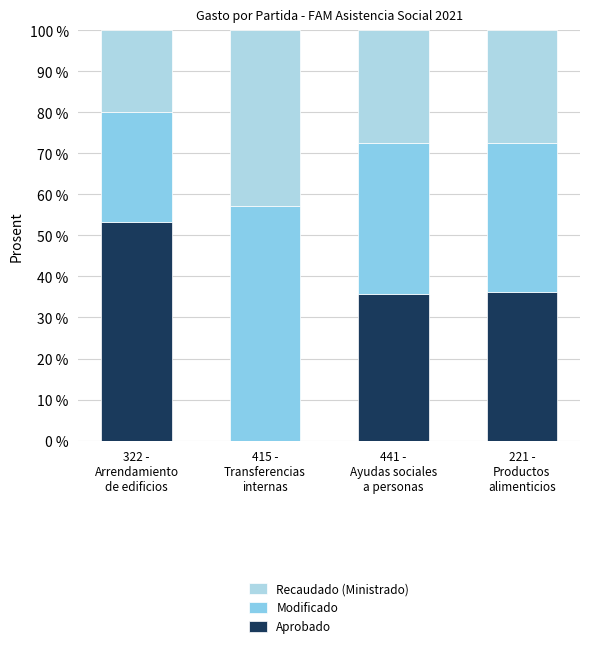

What is the label of the 1st bar from the right?

221 -
Productos
alimenticios